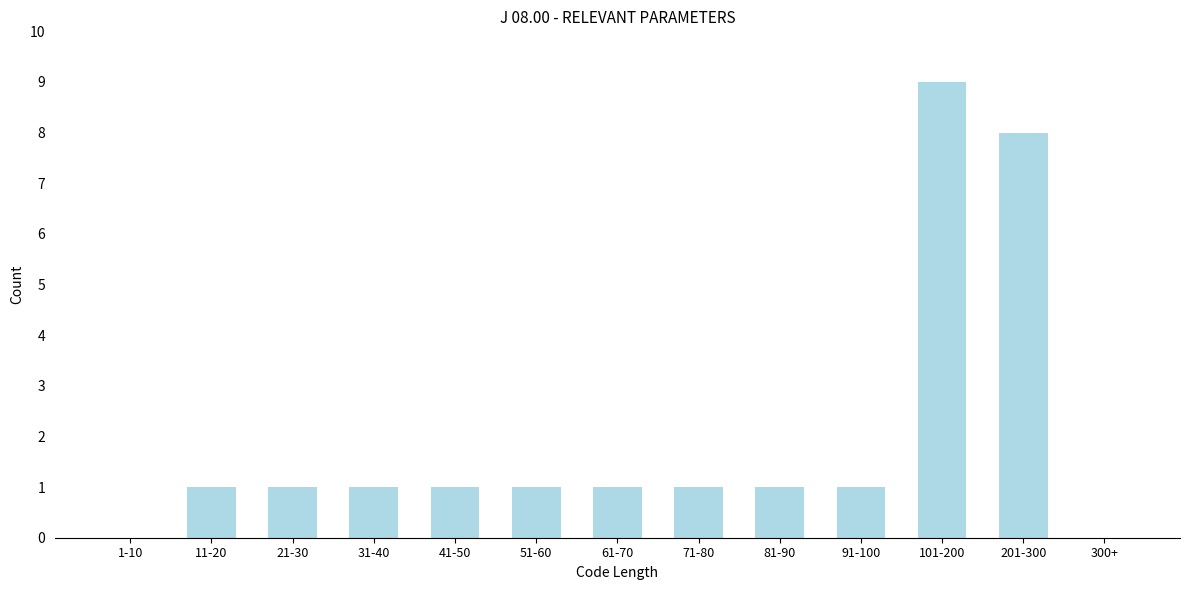

Reading left to right, list all the values displayed in this chart.

1-10=0	11-20=1	21-30=1	31-40=1	41-50=1	51-60=1	61-70=1	71-80=1	81-90=1	91-100=1	101-200=9	201-300=8	300+=0